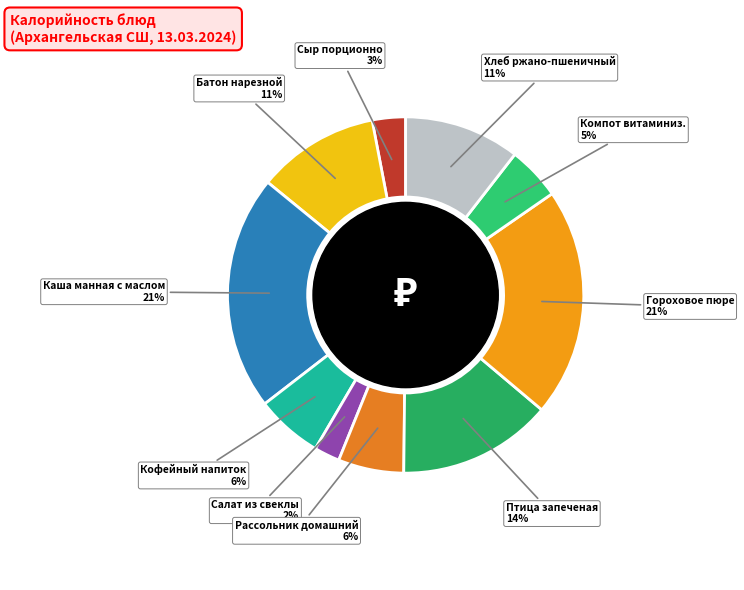

To the nearest percent, what is the difference between the largest and smallest slice percentages?

19%